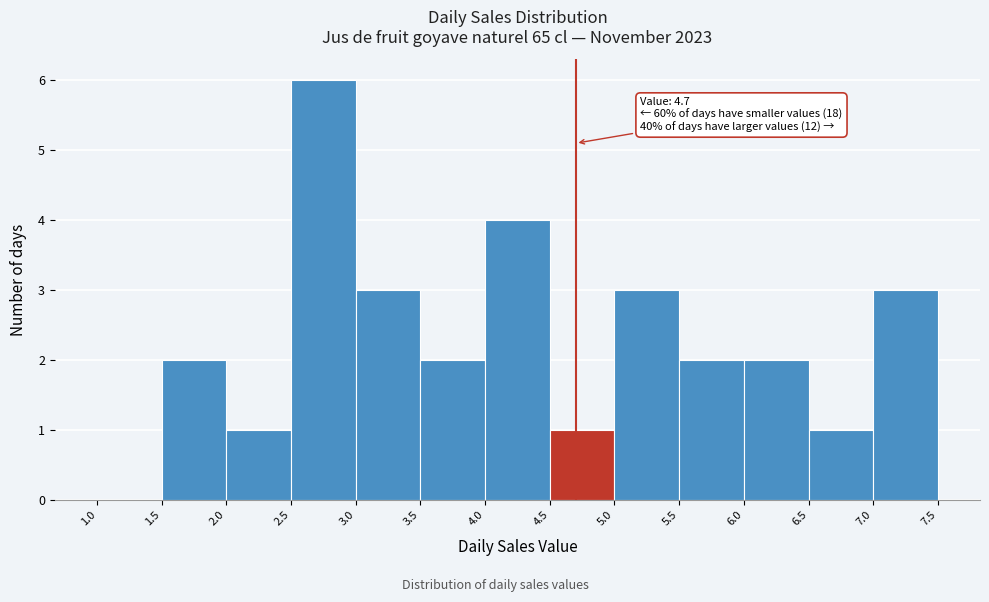

Which range on the x-axis has the tallest bar?

2.5 to 3.0